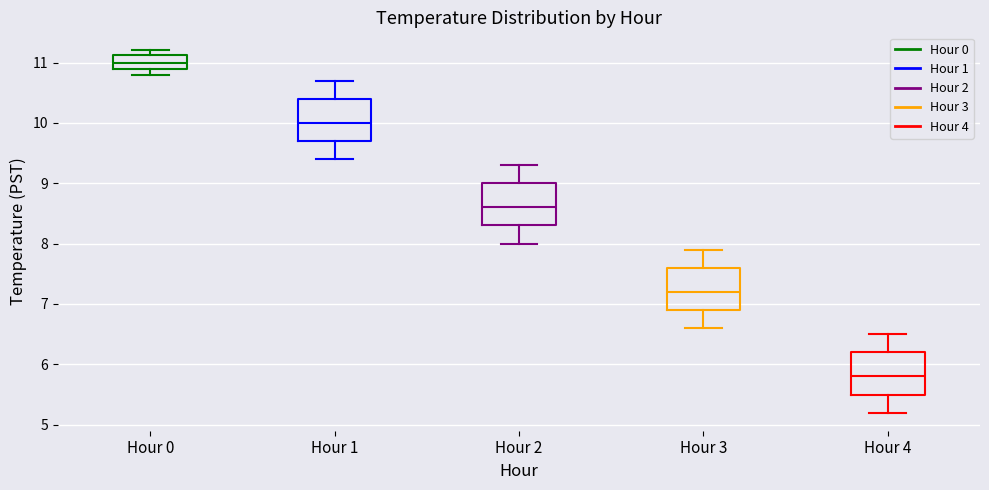

Reading left to right, read every box against the y-axis: the position of its median line, the range the box covers, and the ends of its whiskers. The values are not printed on the chart, so give them approximately, as read against the axis.

Hour 0: median 11.0, box 10.9 to 11.1, whiskers 10.8 to 11.2
Hour 1: median 10.0, box 9.7 to 10.4, whiskers 9.4 to 10.7
Hour 2: median 8.6, box 8.3 to 9.0, whiskers 8.0 to 9.3
Hour 3: median 7.2, box 6.9 to 7.6, whiskers 6.6 to 7.9
Hour 4: median 5.8, box 5.5 to 6.2, whiskers 5.2 to 6.5